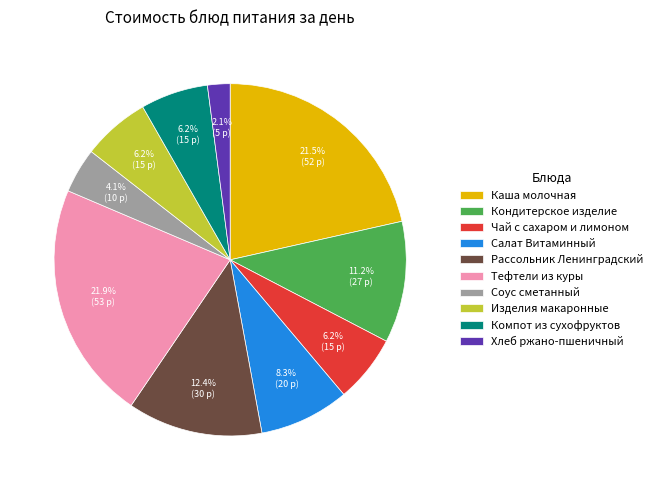

The Чай с сахаром и лимоном slice represents 6% of the pie. True or false?

True